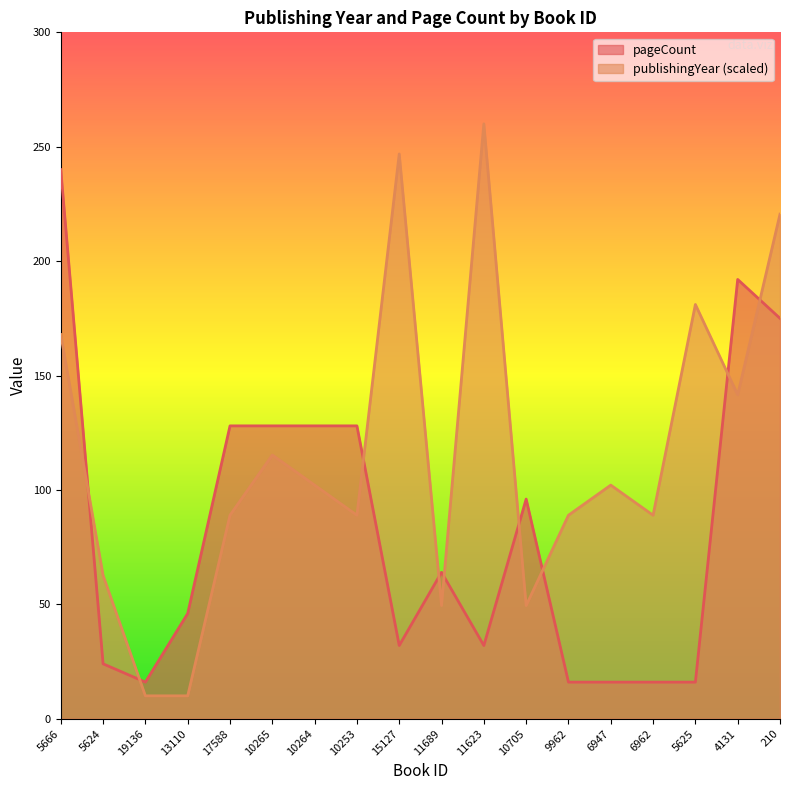

What are all the series names shown in the legend?

pageCount, publishingYear (scaled)